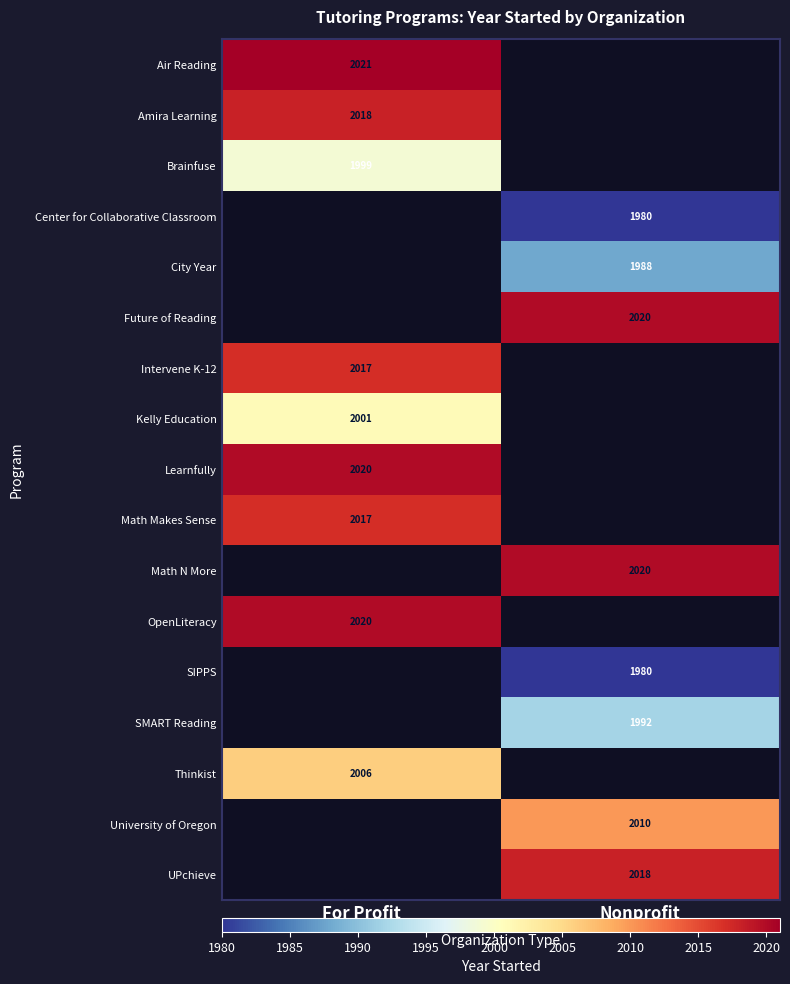

True or false: SMART Reading has a value of 3210 at Nonprofit.

False